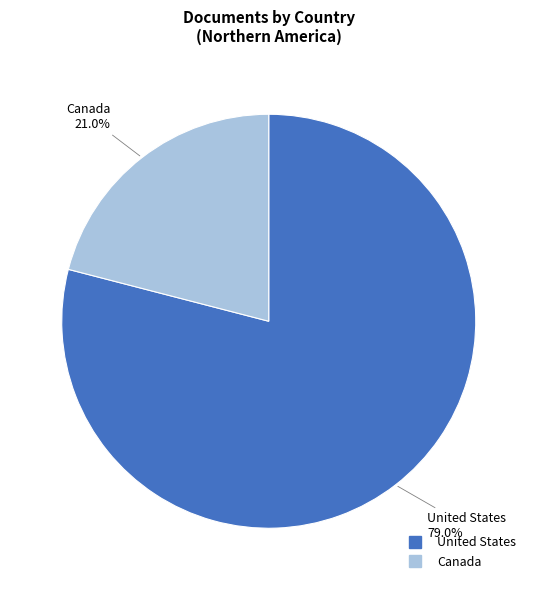

Rank the categories by value from highest to lowest.

United States, Canada